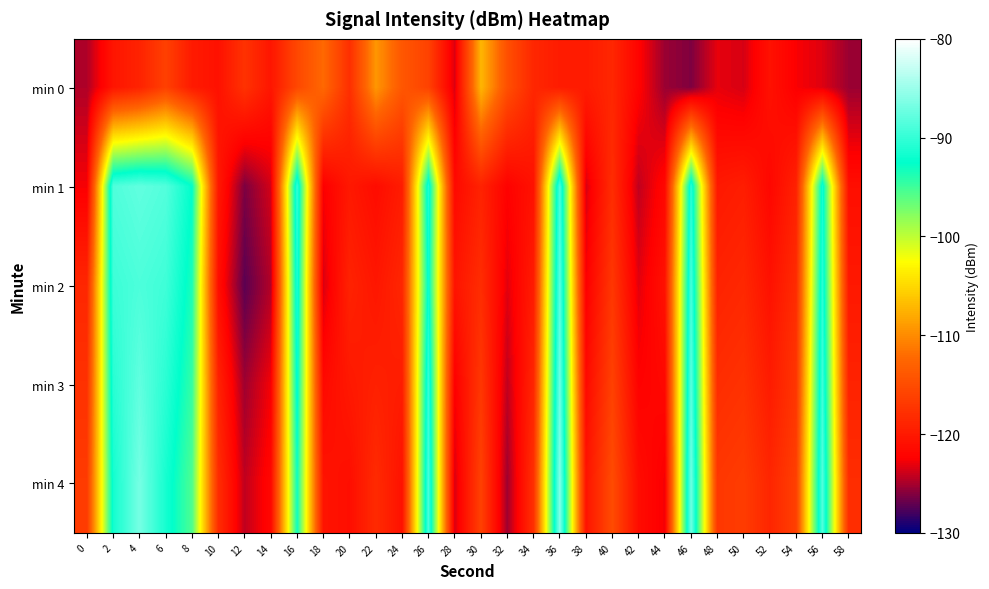

What is the total value across all series at 0?

-600.4